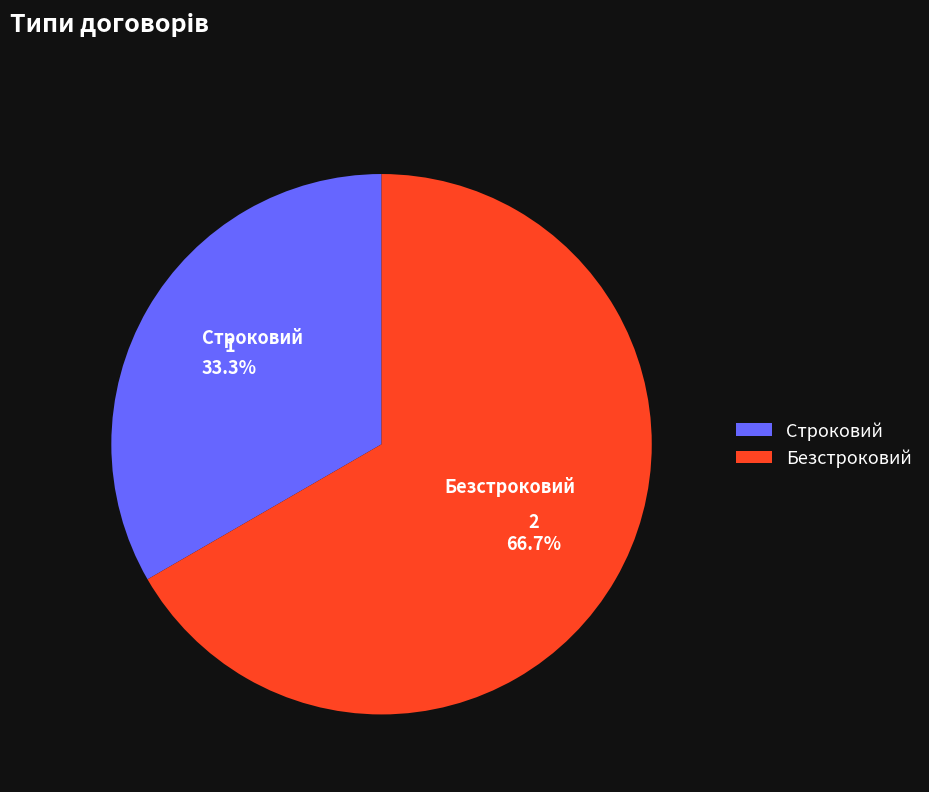

Which category has the biggest portion of the pie?

Безстроковий